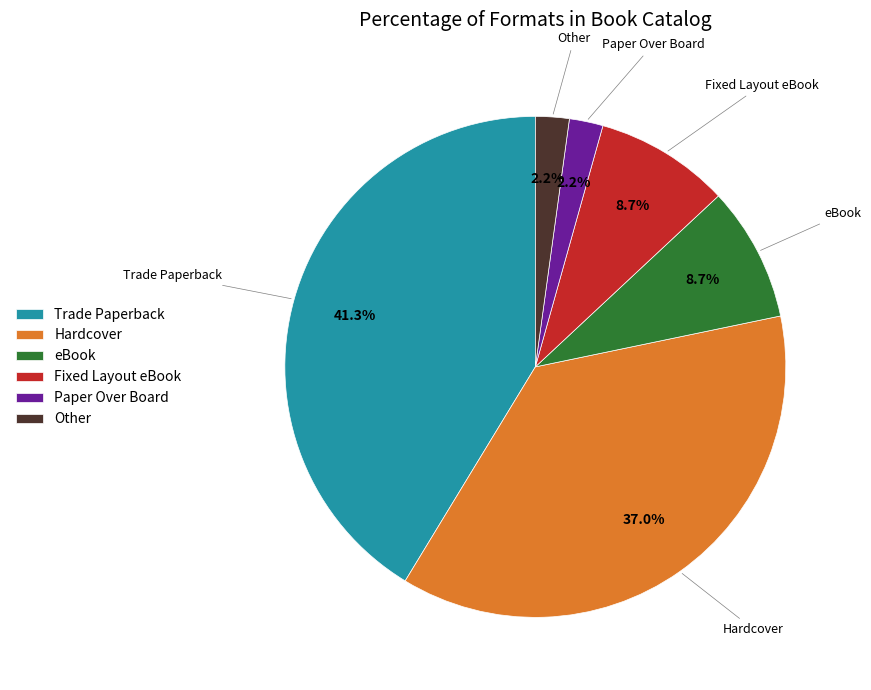

To the nearest percent, what is the combined percentage of Fixed Layout eBook and Hardcover?

46%